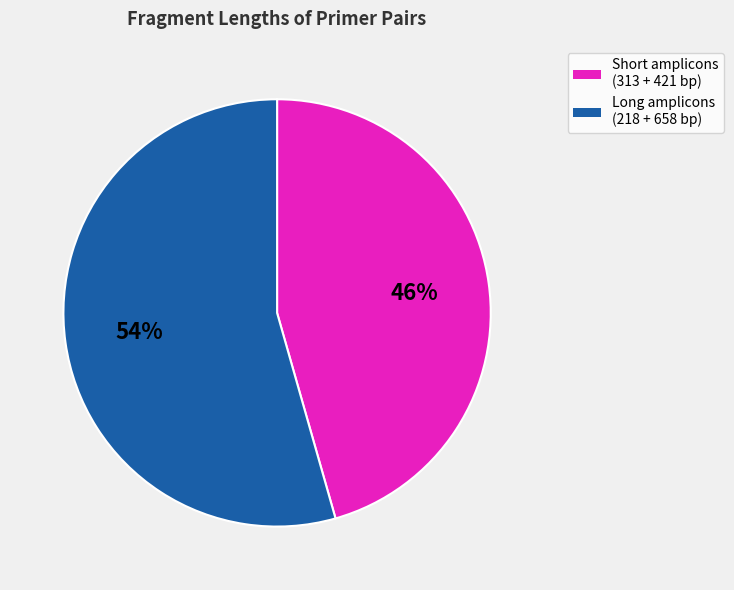

Does any single category account for the majority?

Yes